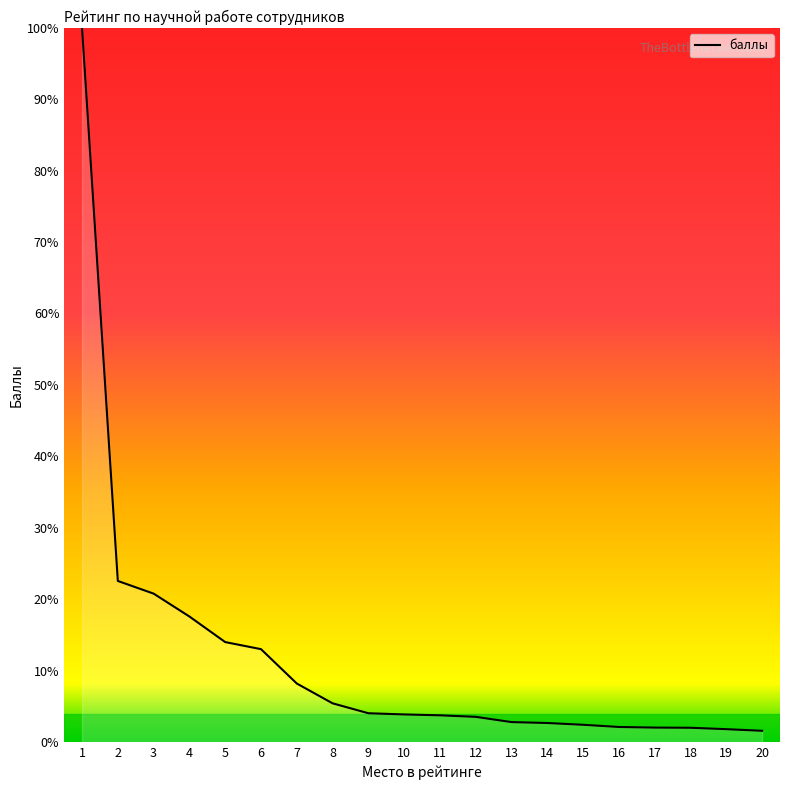

What value does the data have at 5?

14.0